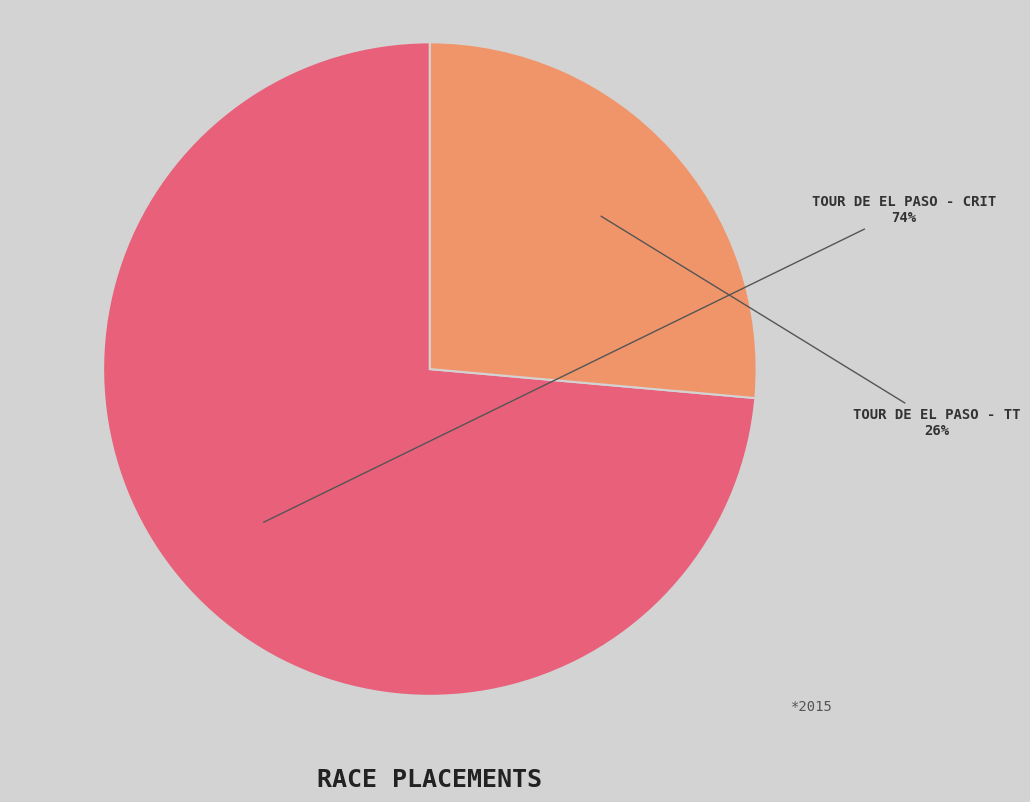

Does any single category account for the majority?

Yes